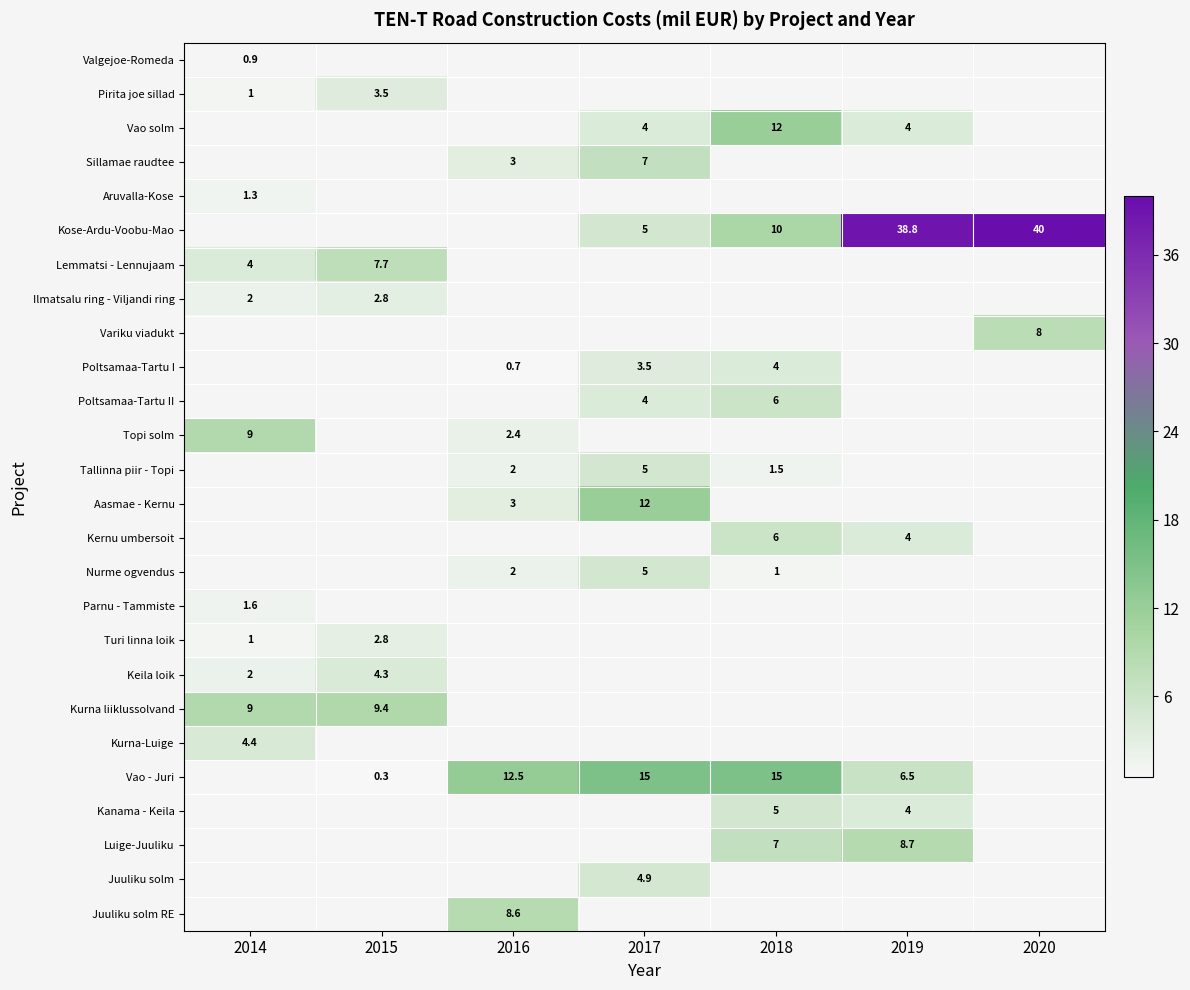

The value of Kose-Ardu-Voobu-Mao at 2017 is 5.0. True or false?

True